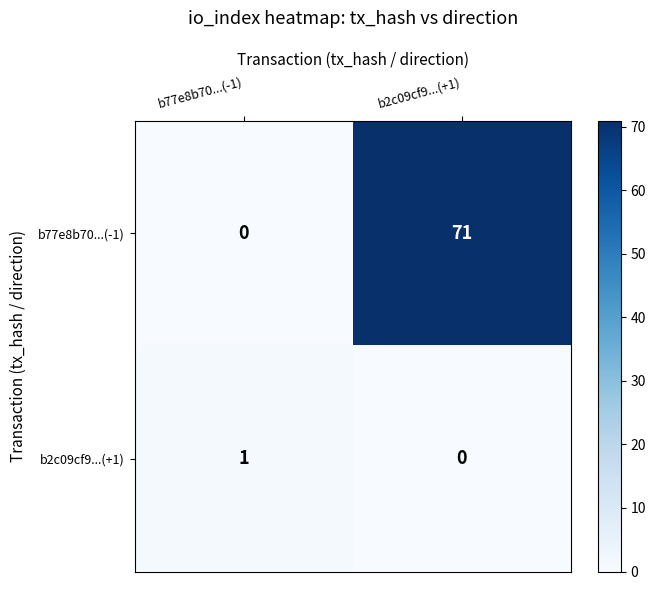

Reading left to right, what are all the values shown in this chart?

b77e8b70...(-1): 0	71
b2c09cf9...(+1): 1	0